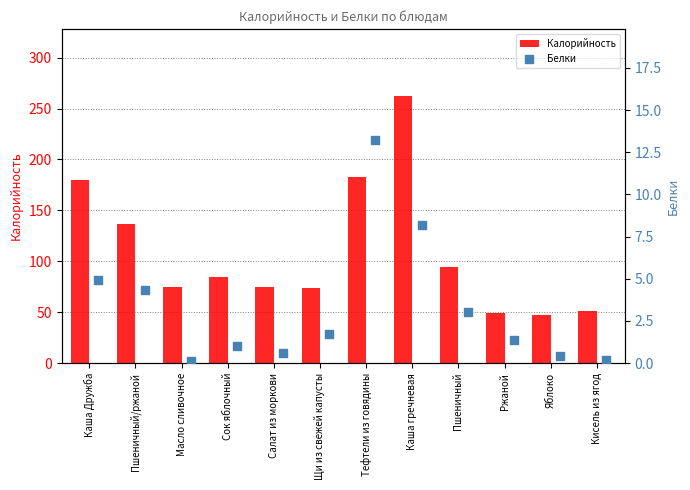

Which series contains the highest Y value?

Калорийность